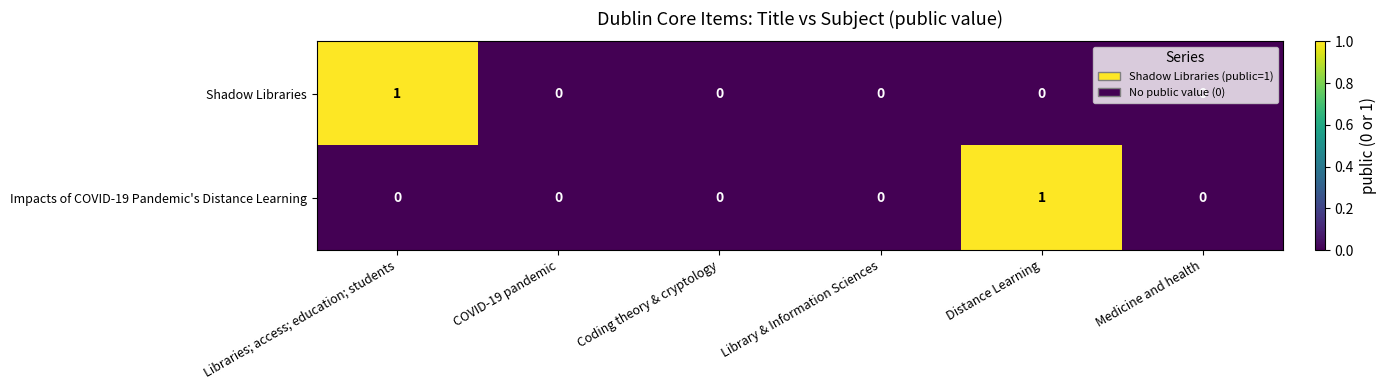

How many Shadow Libraries values are between 0 and 1?

6